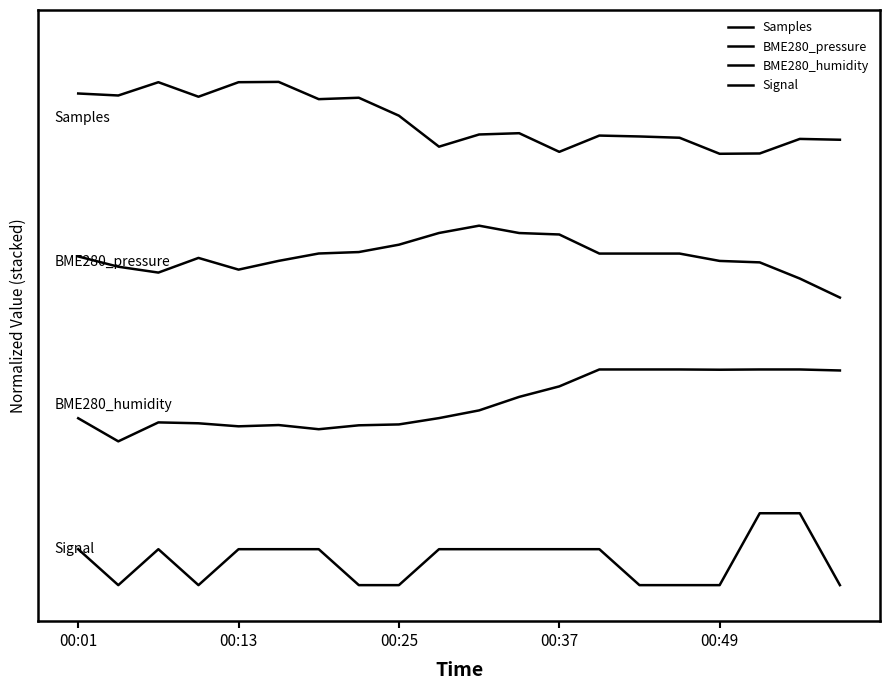

Does the chart display data point markers on the line(s)?

No